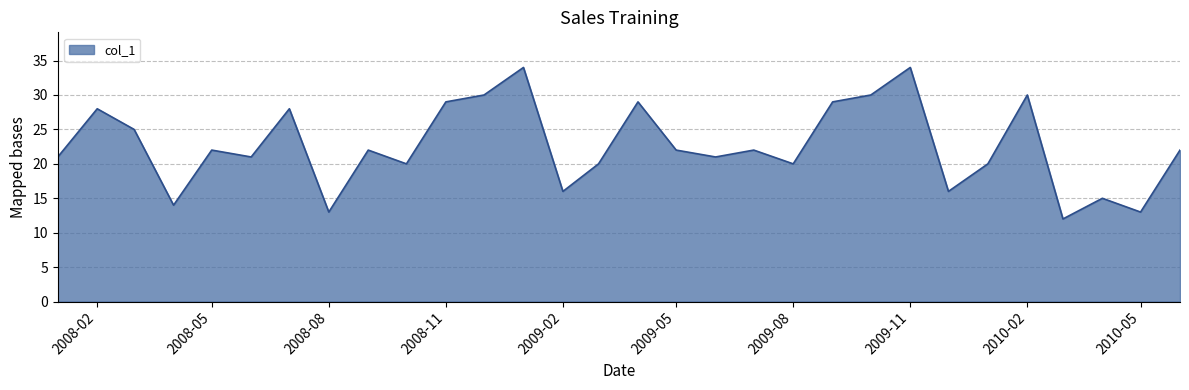

What is the minimum value shown in the chart?

12